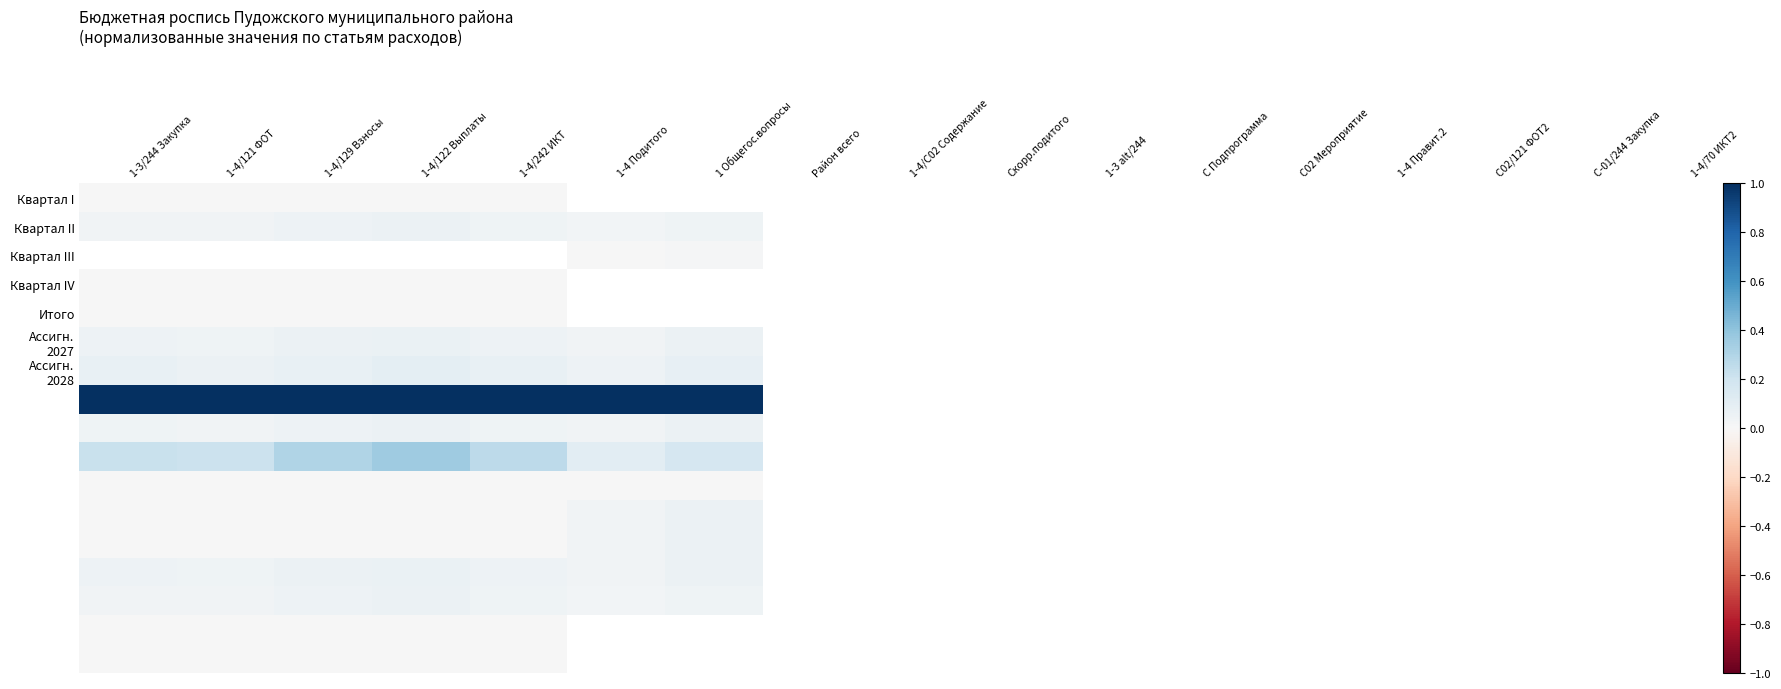

At how many categories does at least one series exceed 0?

7